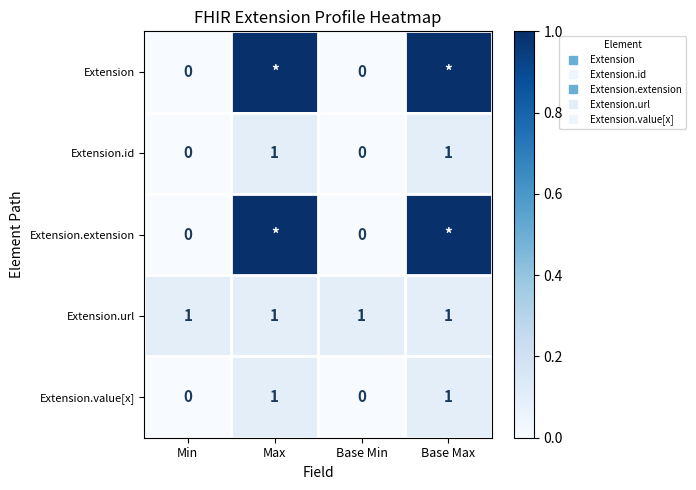

Which series has the widest spread of values?

Extension